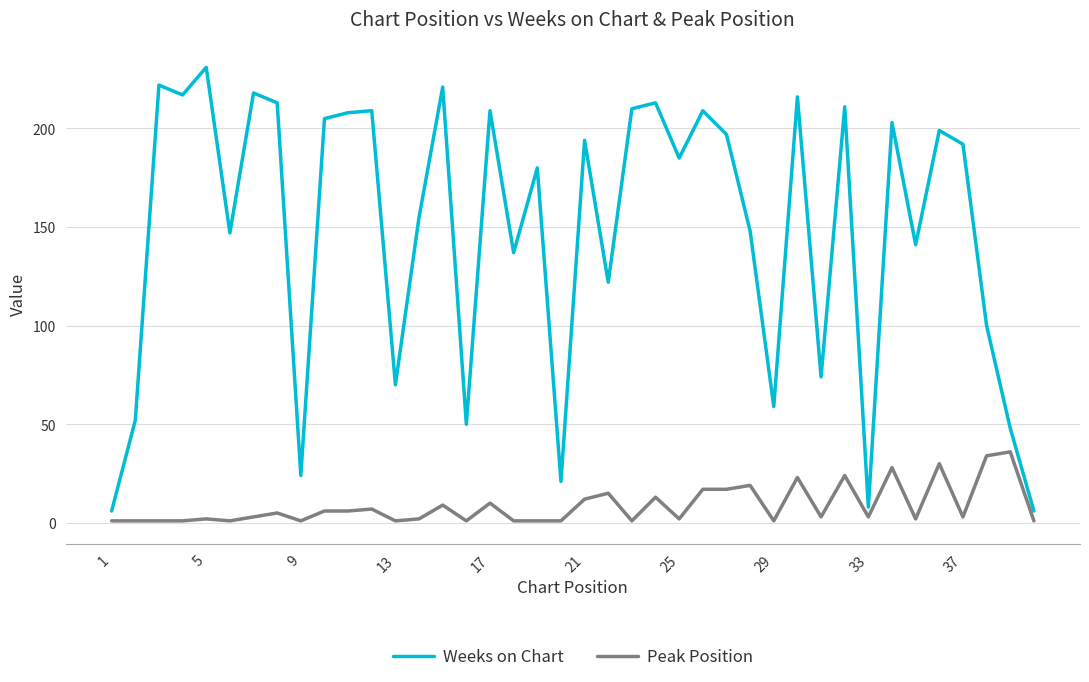

What is the difference between the maximum and minimum values in the Peak Position series?

35